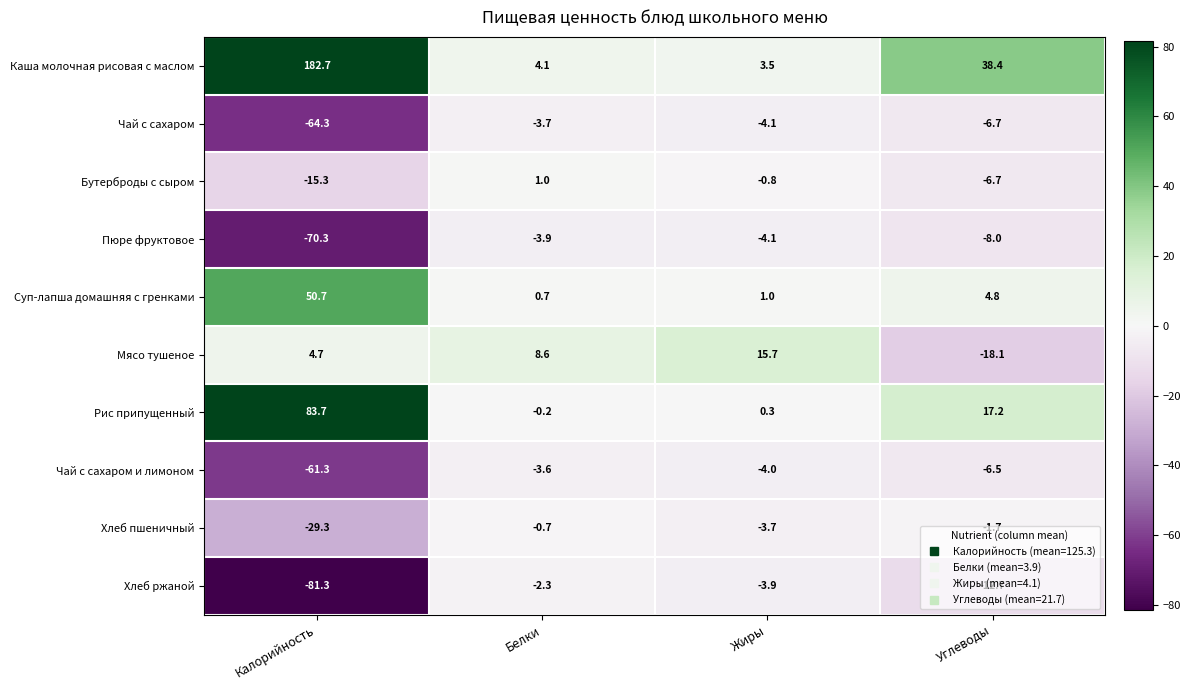

Which series has the widest spread of values?

Каша молочная рисовая с маслом